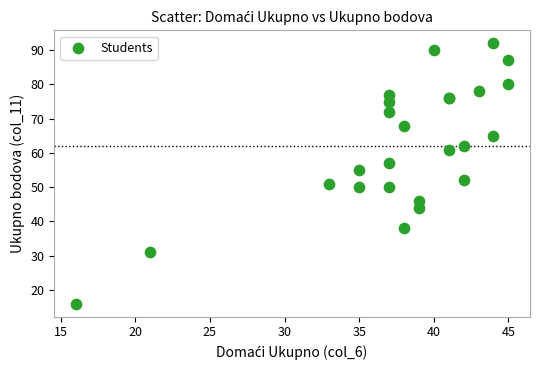

What Y value in the scatter plot is closest to 54?

55